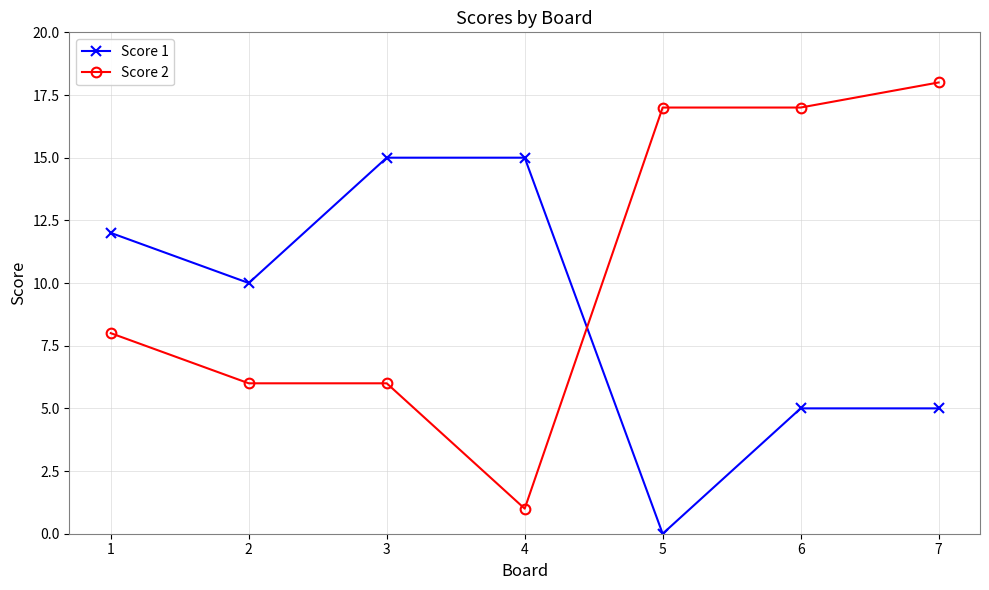

Reading left to right, transcribe all the data shown in this chart.

Score 1: 12	10	15	15	0	5	5
Score 2: 8	6	6	1	17	17	18